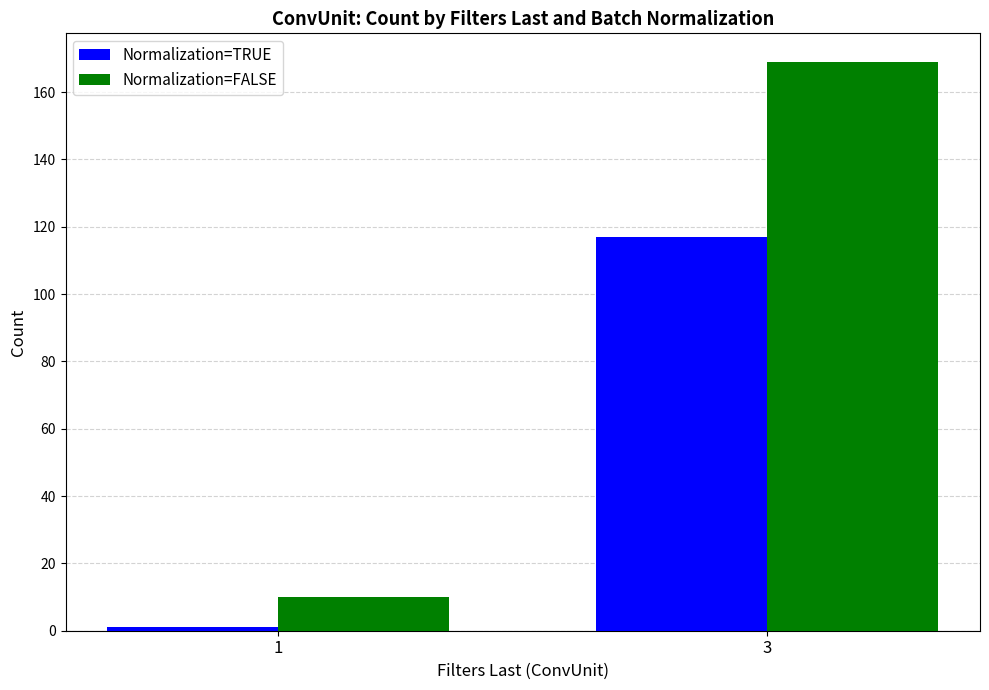

What is the spread (max minus min) of values at 3?

52